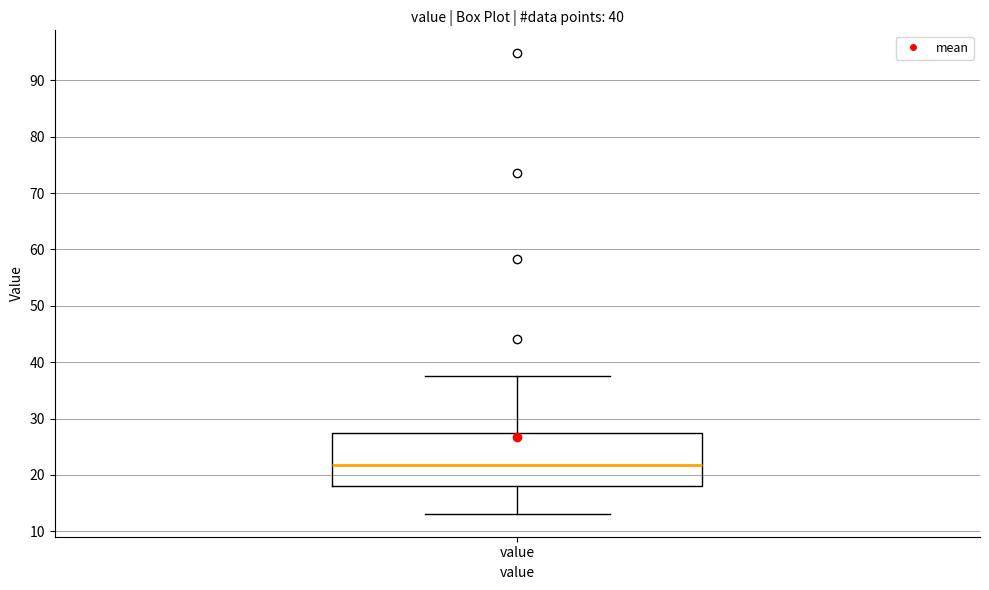

Transcribe this box plot: give where the median line is, the range the box spans, and where the two whiskers end, as read against the y-axis. The values are not printed on the chart, so give them approximately, as read against the axis.

median 22, box 18 to 27, whiskers 13 to 38